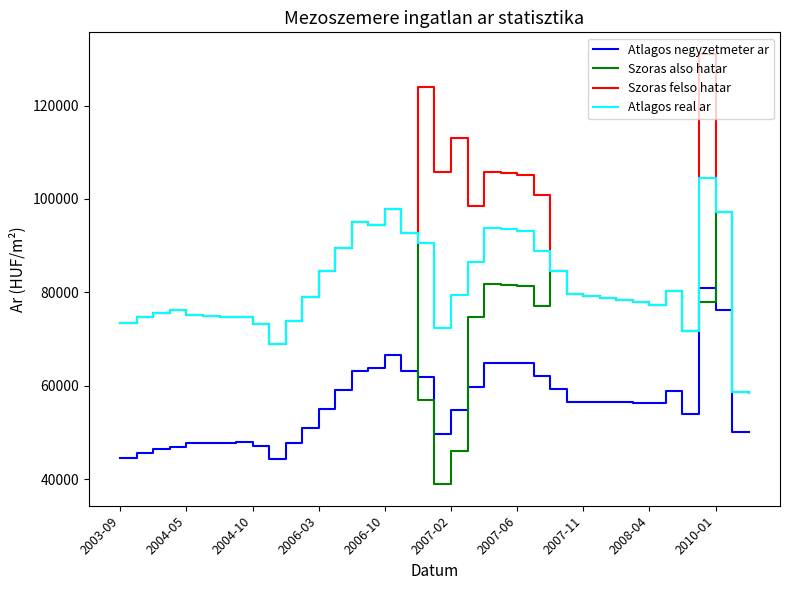

True or false: Atlagos negyzetmeter ar and Szoras also hatar cross at least once.

True